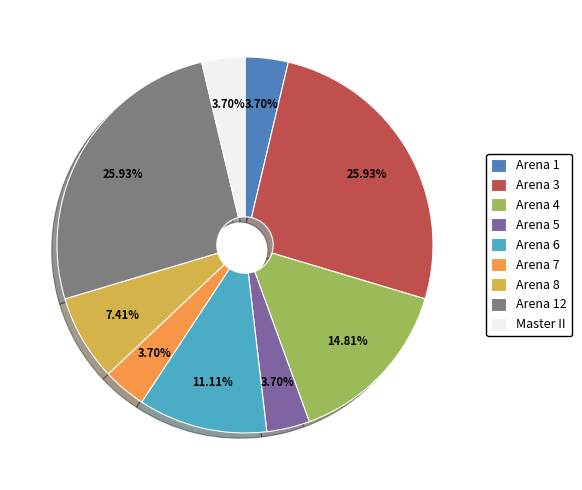

How many segments does this pie chart have?

9